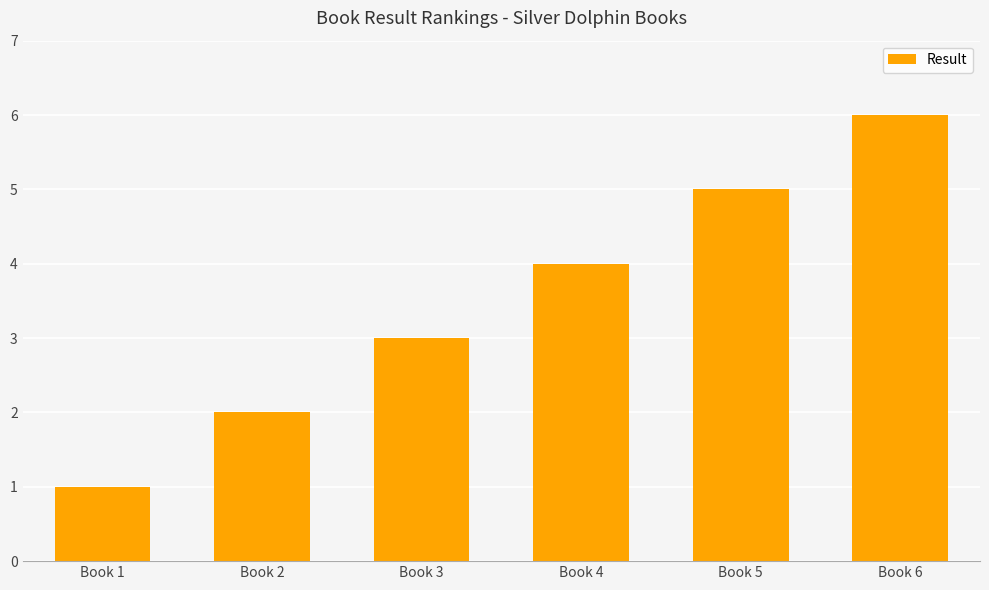

What is the sum of the values at Book 6 and Book 4?

10